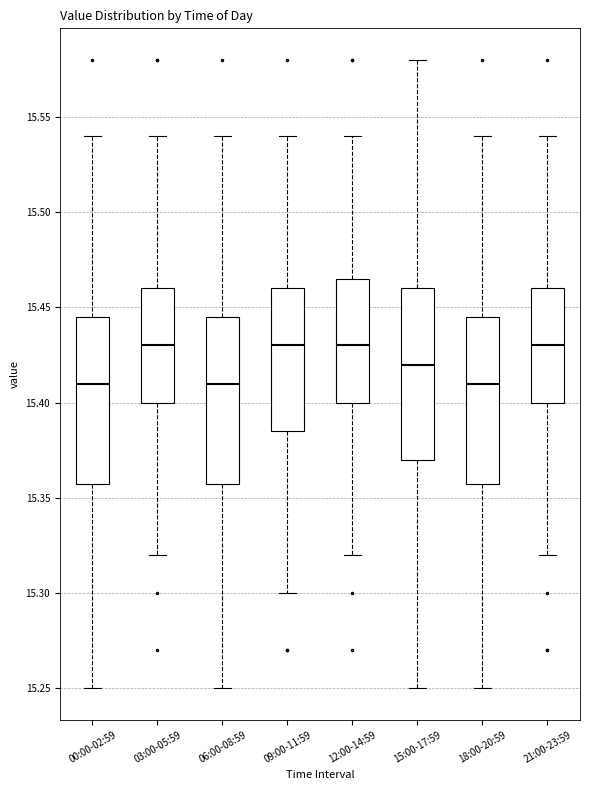

Reading left to right, transcribe this box plot: for each box, give where its median line is, the range the box spans, and where its two whiskers end, as read against the y-axis. The values are not printed on the chart, so give them approximately, as read against the axis.

00:00-02:59: median 15.410, box 15.360 to 15.445, whiskers 15.250 to 15.540
03:00-05:59: median 15.430, box 15.400 to 15.460, whiskers 15.320 to 15.540
06:00-08:59: median 15.410, box 15.360 to 15.445, whiskers 15.250 to 15.540
09:00-11:59: median 15.430, box 15.385 to 15.460, whiskers 15.300 to 15.540
12:00-14:59: median 15.430, box 15.400 to 15.465, whiskers 15.320 to 15.540
15:00-17:59: median 15.420, box 15.370 to 15.460, whiskers 15.250 to 15.580
18:00-20:59: median 15.410, box 15.360 to 15.445, whiskers 15.250 to 15.540
21:00-23:59: median 15.430, box 15.400 to 15.460, whiskers 15.320 to 15.540